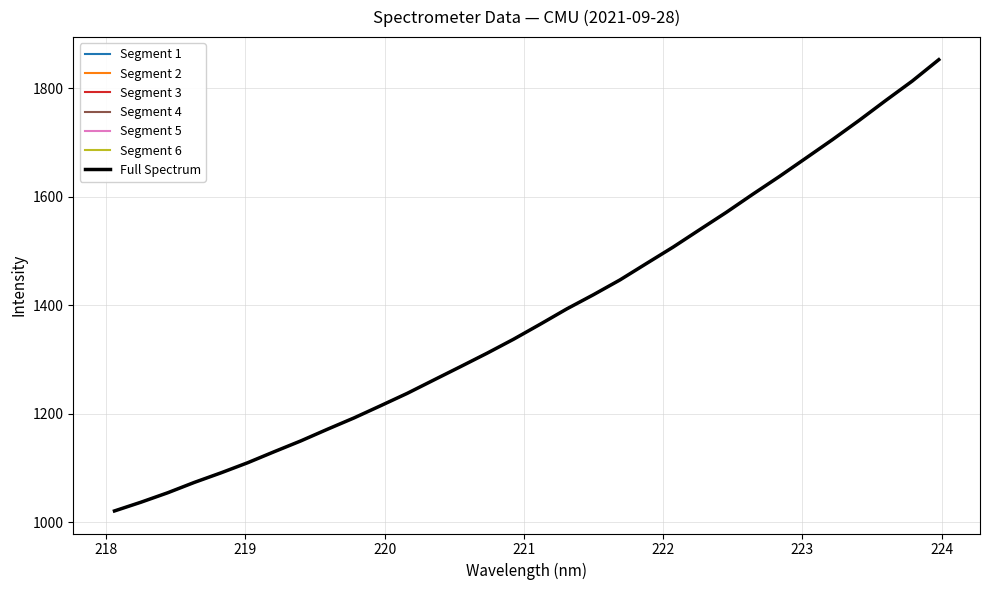

Where does the data first go above 1365?

221.1174